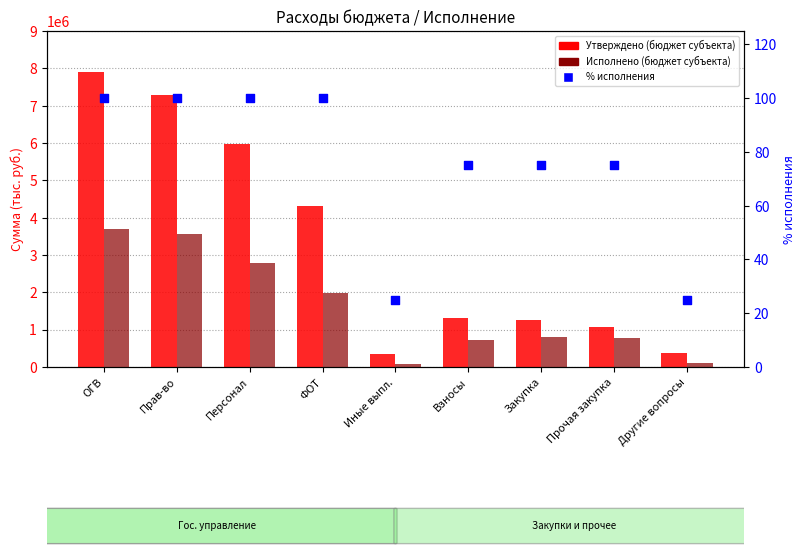

At how many categories does at least one series exceed 403283?

7